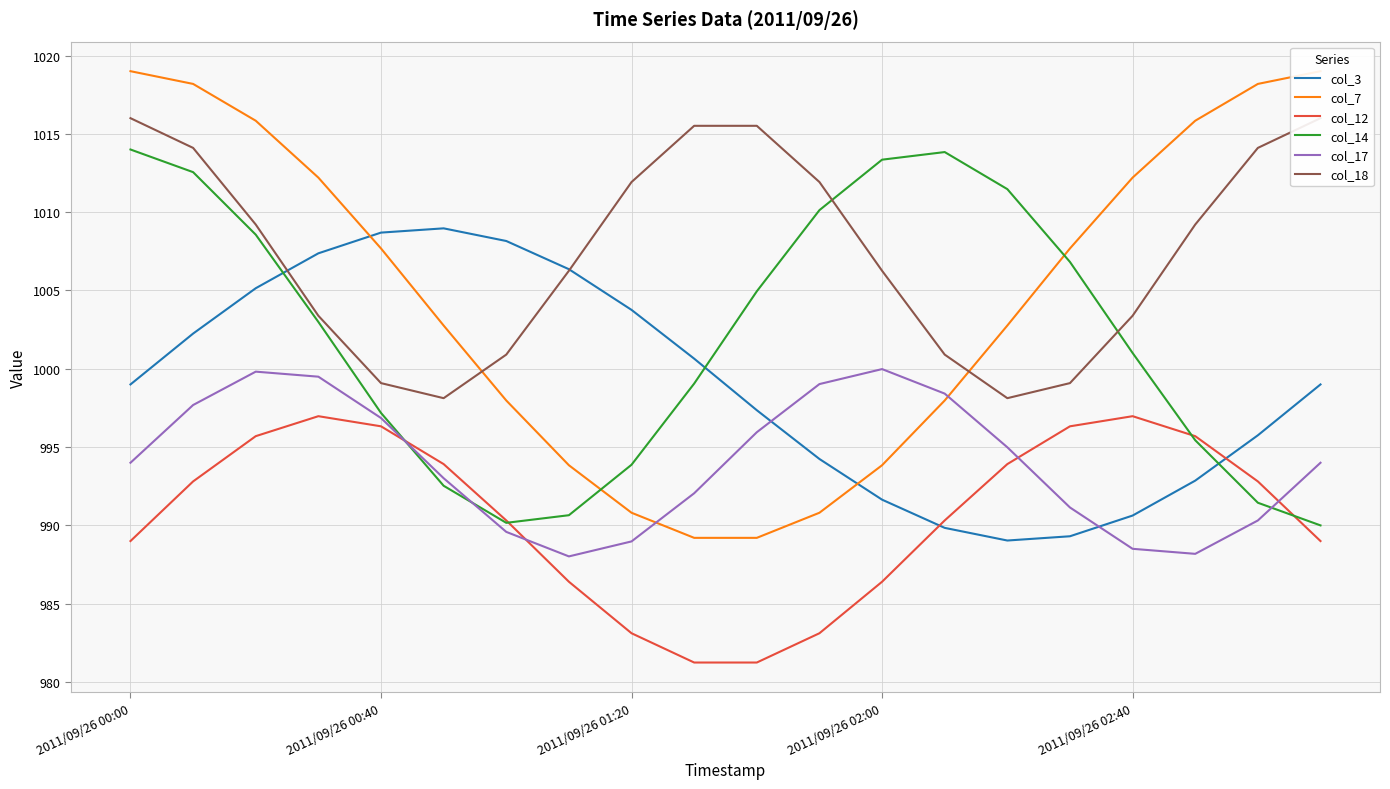

How many times do col_17 and col_7 cross each other?

2